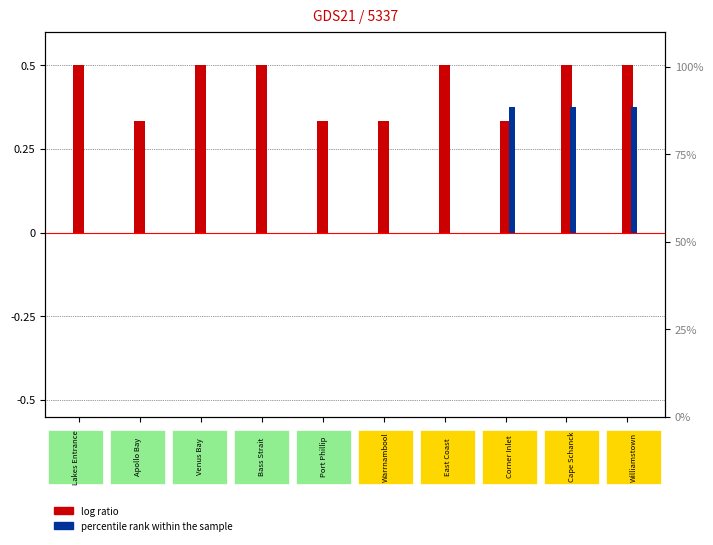

Which series has the largest range (max minus min)?

percentile rank within the sample